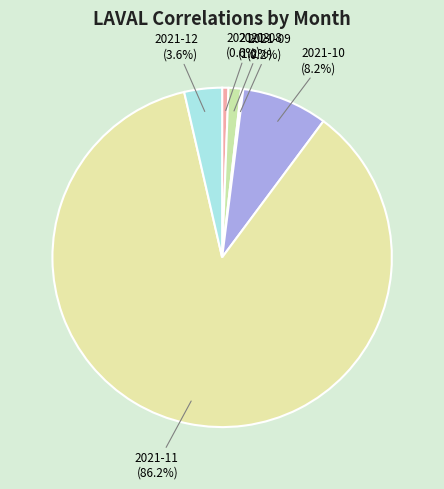

What percentage do 2021-12 (3.6%) and 2021-03 (0.6%) together represent?

4.2%